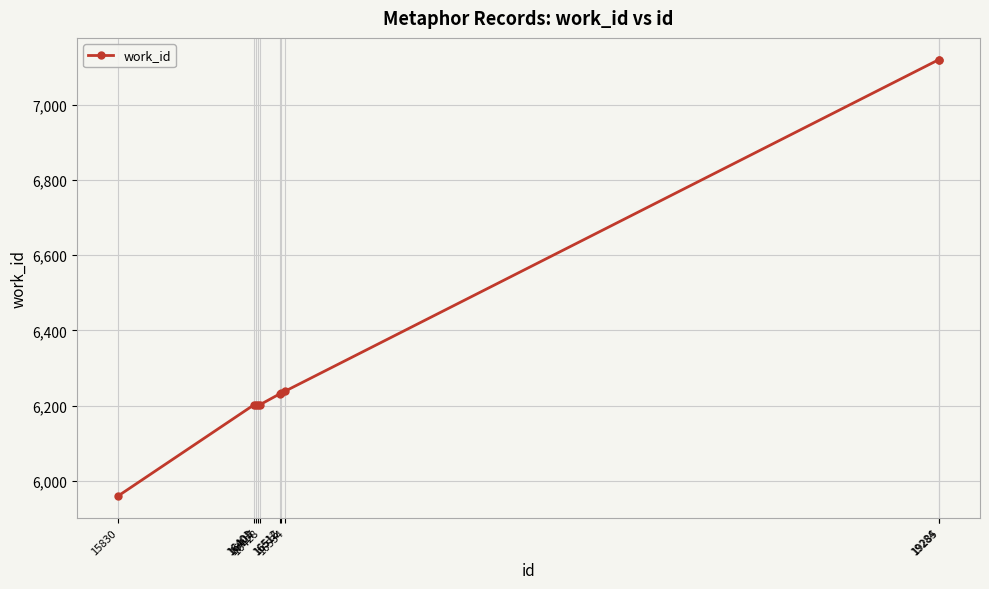

What is the change in value from 16516 to 19285?

+887